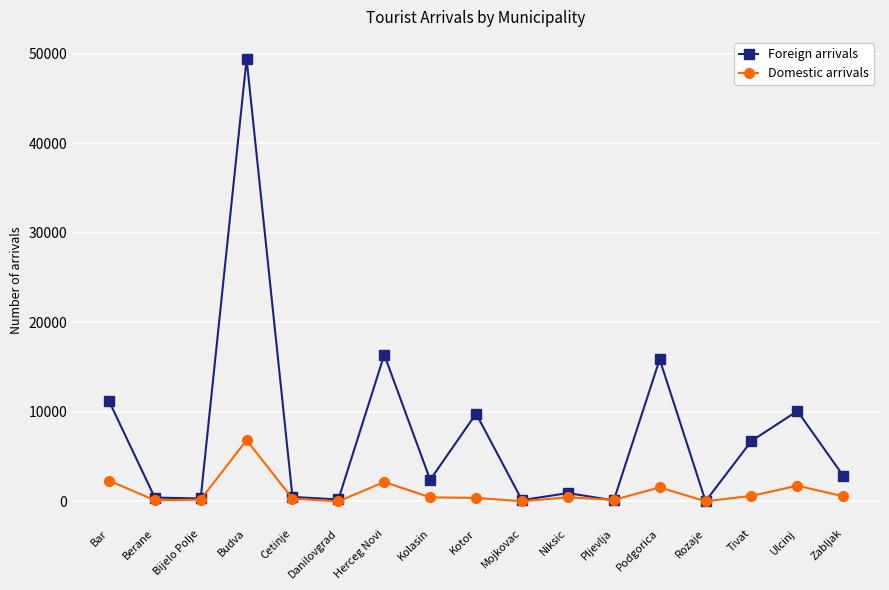

True or false: Domestic arrivals has a value of 4337 at Budva.

False